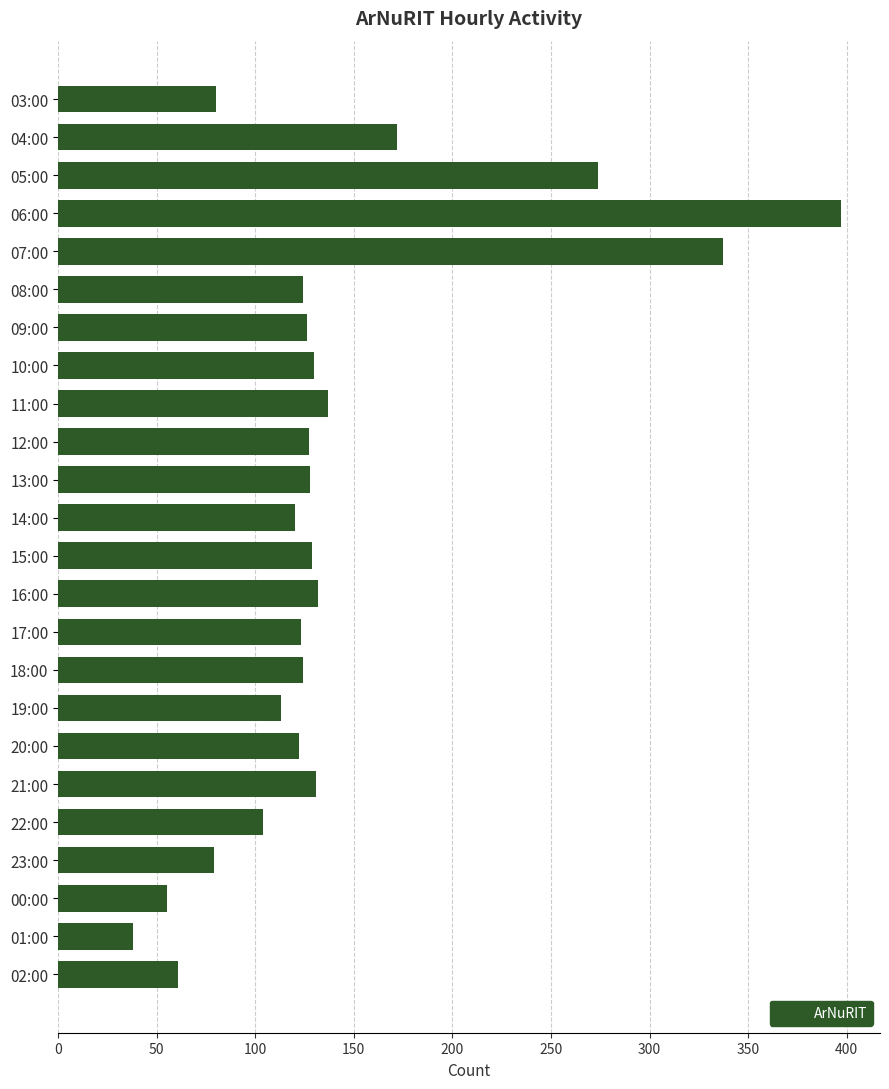

Is it true that the value at 18:00 is 25?

False